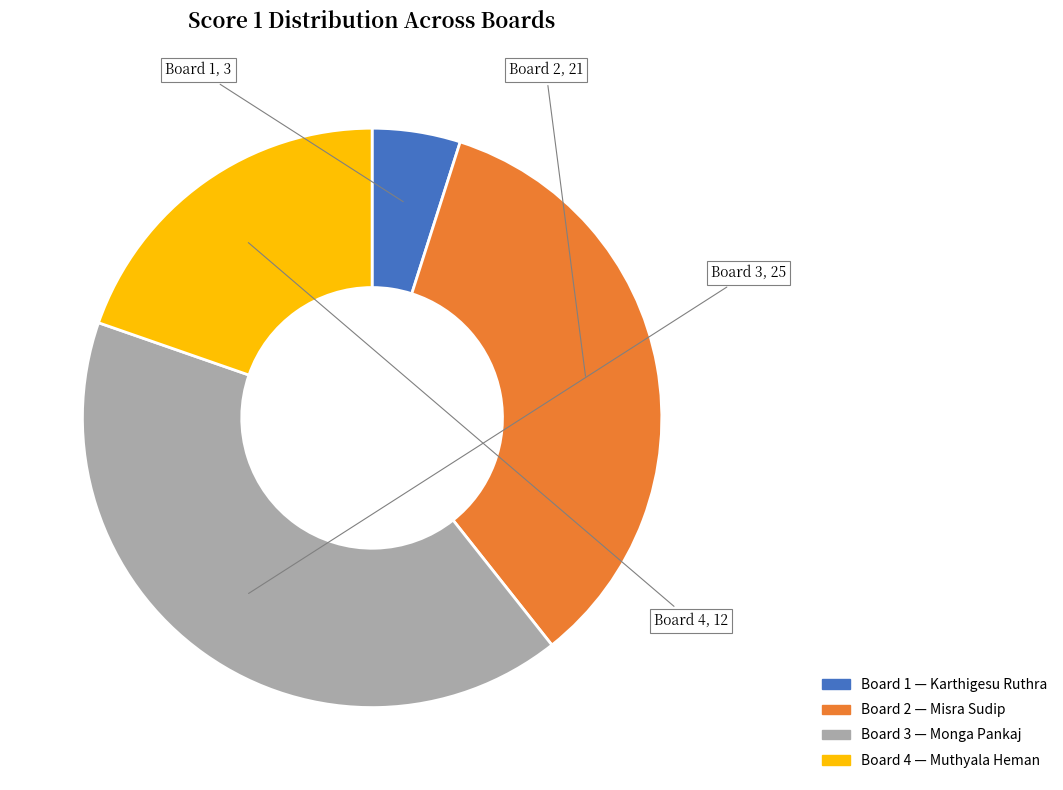

Does any single category account for the majority?

No